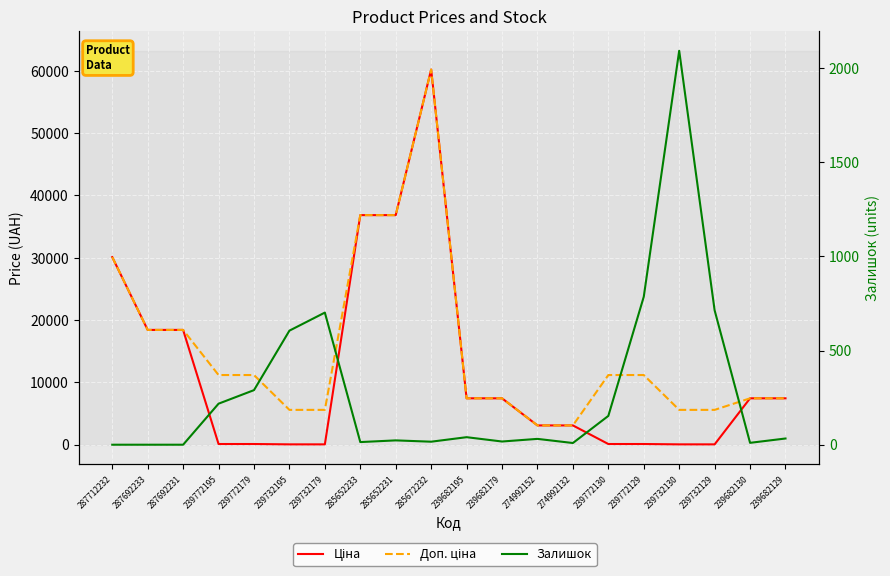

What is the sum of all Ціна values?

237472.4